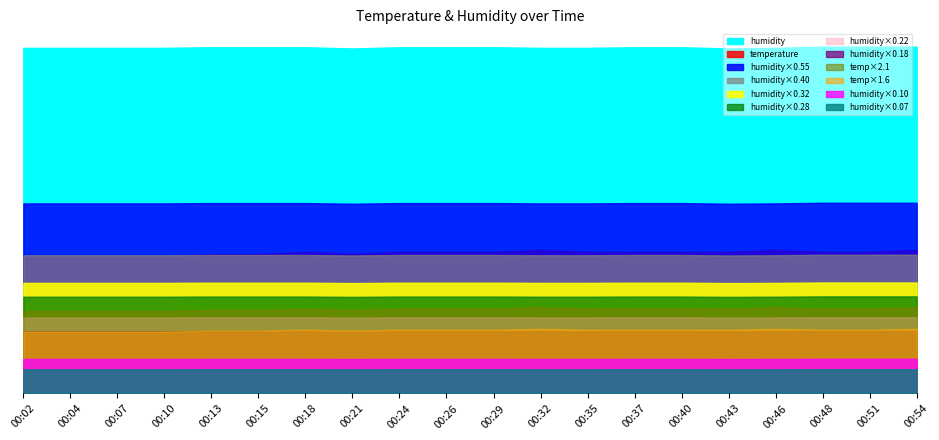

What is the value of the temperature point at the 11th from the left?

6.8